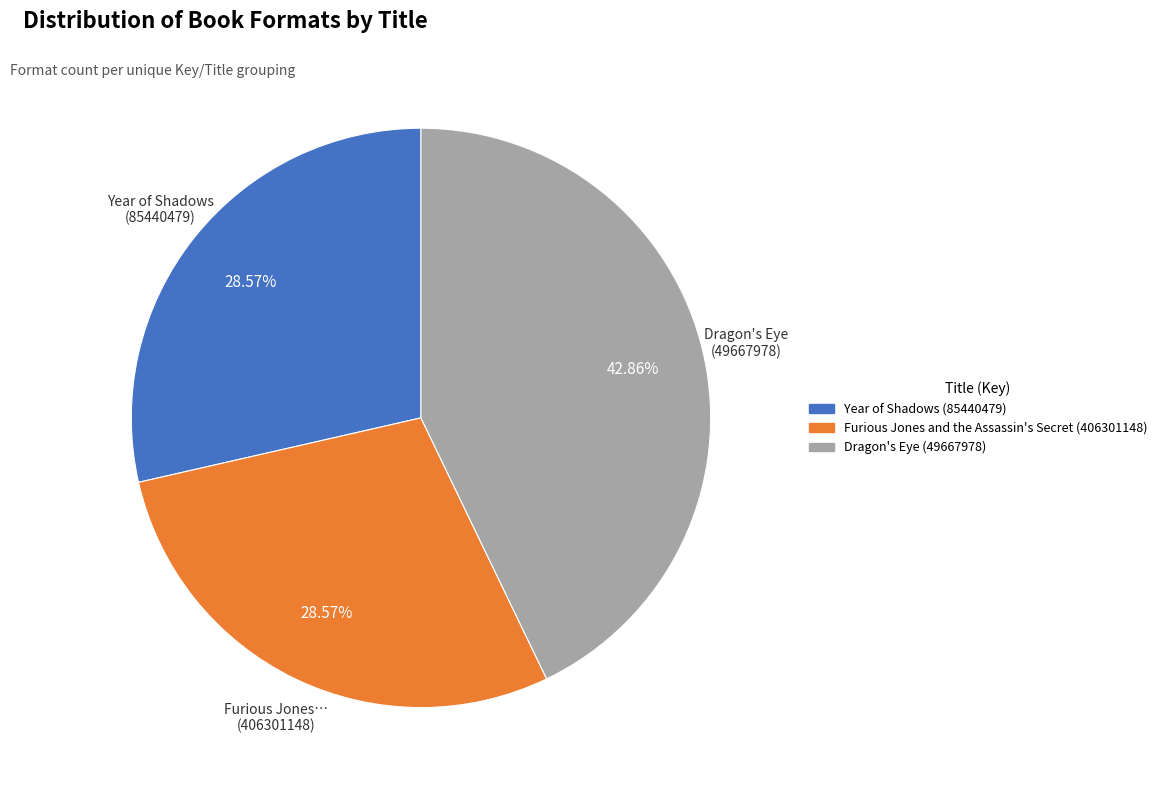

Is Year of Shadows (85440479) the majority of the pie?

No